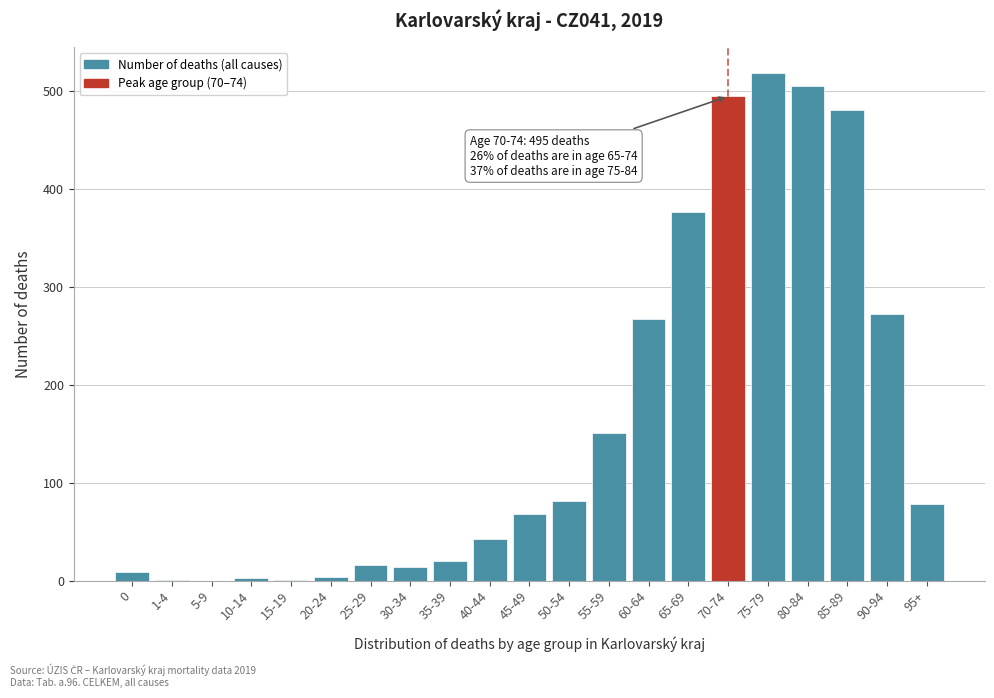

The chart shows a value of 285 at 85-89. True or false?

False